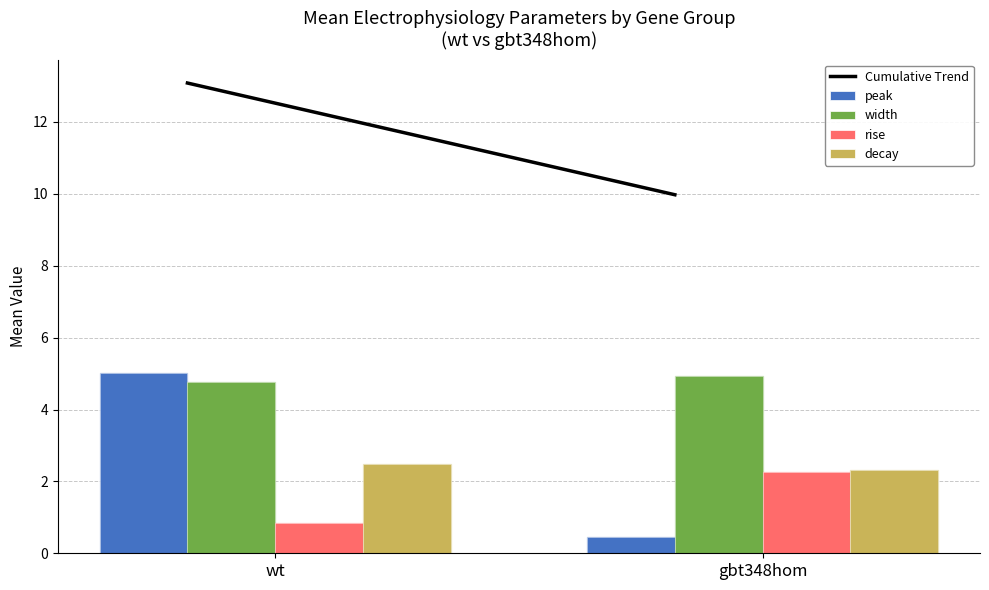

The rise series shows 0.3 at wt. True or false?

False